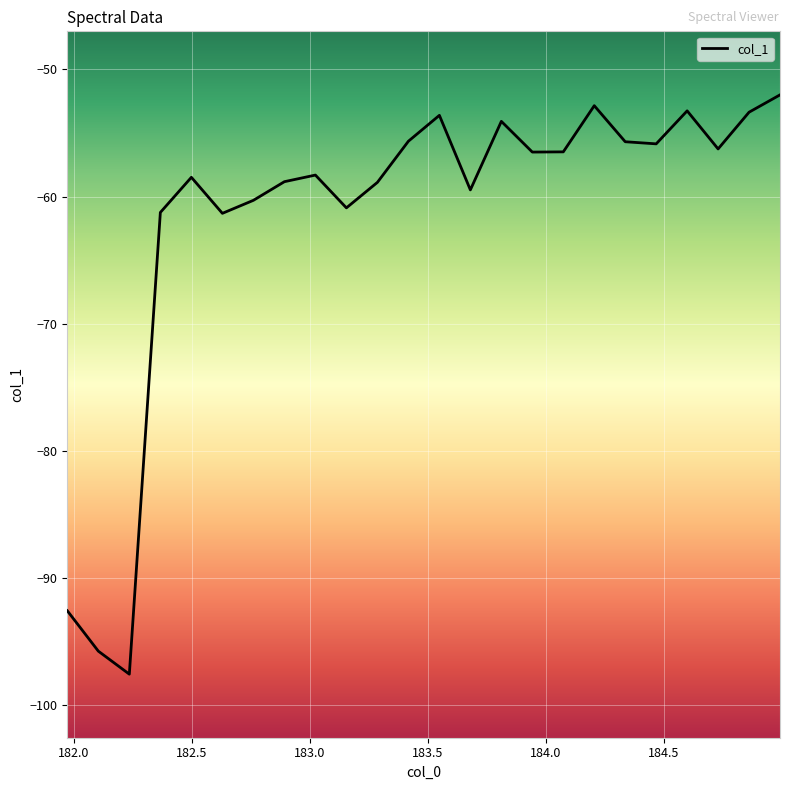

What is the difference between the maximum and minimum values?

45.6